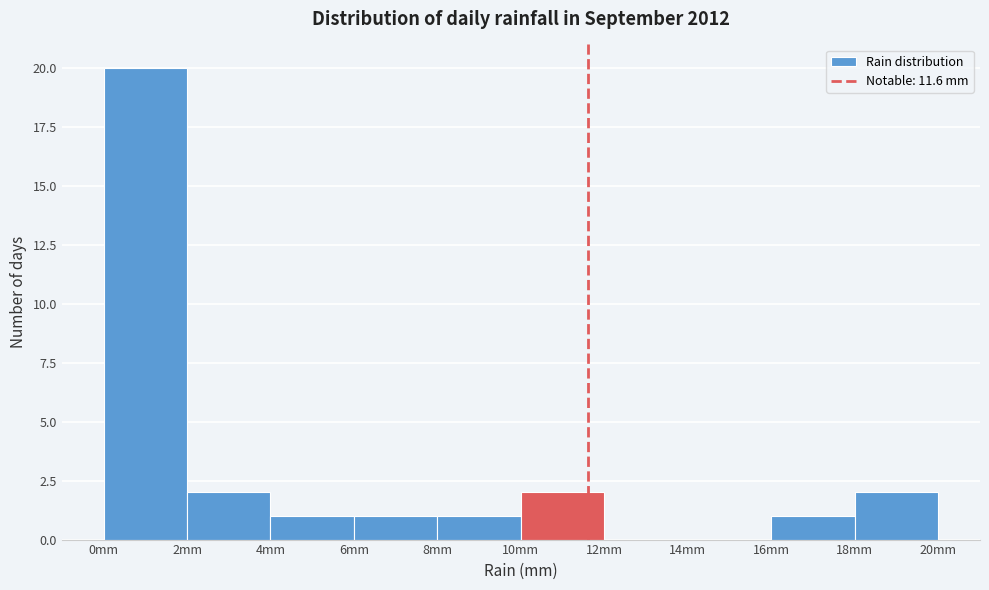

Reading left to right, transcribe this chart: for each bar, give the range it covers on the x-axis and its height. The values are not printed on the chart, so give them approximately, as read against the axis.

0 to 2: 20
2 to 4: 2
4 to 6: 1
6 to 8: 1
8 to 10: 1
10 to 12: 2
12 to 14: 0
14 to 16: 0
16 to 18: 1
18 to 20: 2